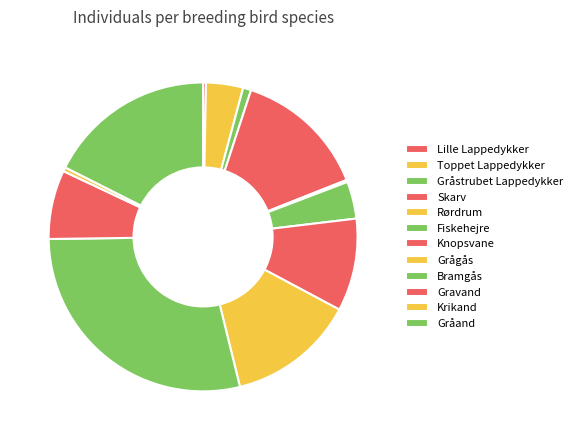

To the nearest percent, what is the difference between the Bramgås and Gravand slice percentages?

21%